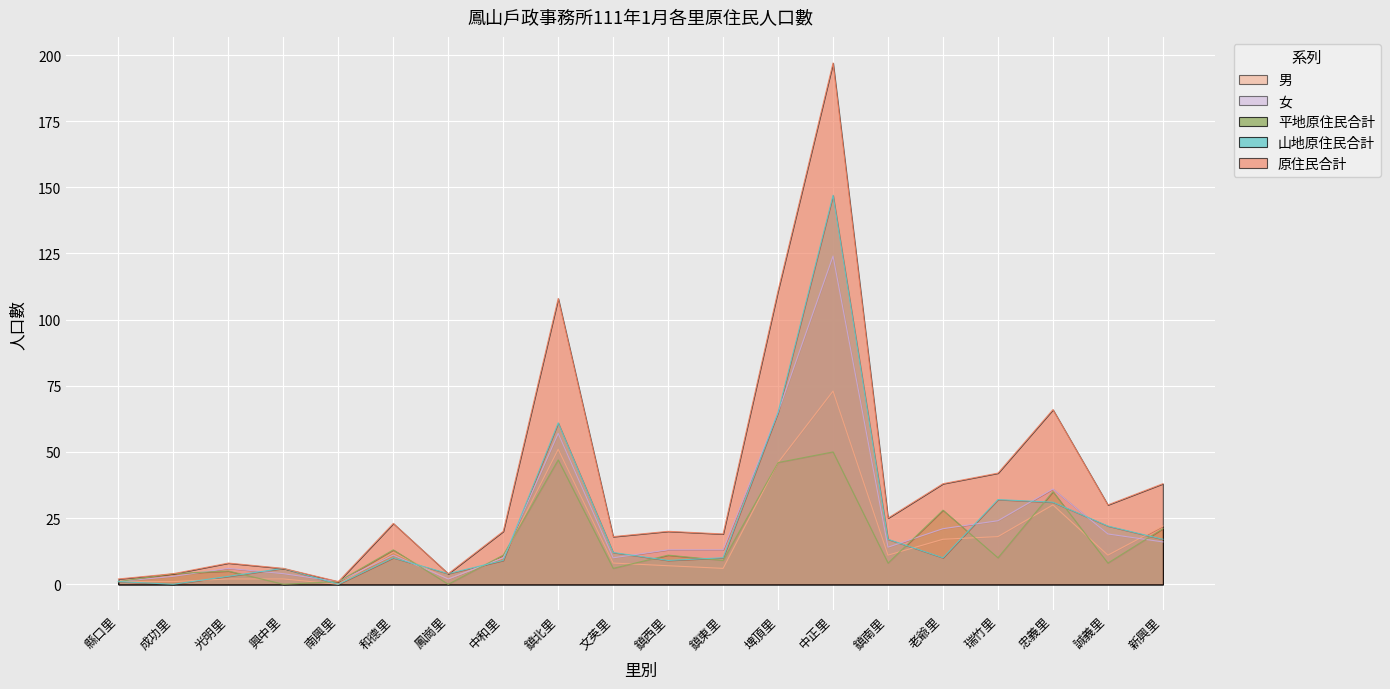

Reading left to right, list all the values displayed in this chart.

平地原住民合計: 縣口里=1	成功里=4	光明里=5	興中里=0	南興里=1	和德里=13	鳳崗里=0	中和里=11	鎮北里=47	文英里=6	鎮西里=11	鎮東里=9	埤頂里=46	中正里=50	鎮南里=8	老爺里=28	瑞竹里=10	忠義里=35	誠義里=8	新興里=21
山地原住民合計: 縣口里=1	成功里=0	光明里=3	興中里=6	南興里=0	和德里=10	鳳崗里=4	中和里=9	鎮北里=61	文英里=12	鎮西里=9	鎮東里=10	埤頂里=65	中正里=147	鎮南里=17	老爺里=10	瑞竹里=32	忠義里=31	誠義里=22	新興里=17
原住民合計: 縣口里=2	成功里=4	光明里=8	興中里=6	南興里=1	和德里=23	鳳崗里=4	中和里=20	鎮北里=108	文英里=18	鎮西里=20	鎮東里=19	埤頂里=111	中正里=197	鎮南里=25	老爺里=38	瑞竹里=42	忠義里=66	誠義里=30	新興里=38
男: 縣口里=1	成功里=1	光明里=2	興中里=2	南興里=0	和德里=12	鳳崗里=2	中和里=10	鎮北里=51	文英里=8	鎮西里=7	鎮東里=6	埤頂里=46	中正里=73	鎮南里=11	老爺里=17	瑞竹里=18	忠義里=30	誠義里=11	新興里=22
女: 縣口里=1	成功里=3	光明里=6	興中里=4	南興里=1	和德里=11	鳳崗里=2	中和里=10	鎮北里=57	文英里=10	鎮西里=13	鎮東里=13	埤頂里=65	中正里=124	鎮南里=14	老爺里=21	瑞竹里=24	忠義里=36	誠義里=19	新興里=16